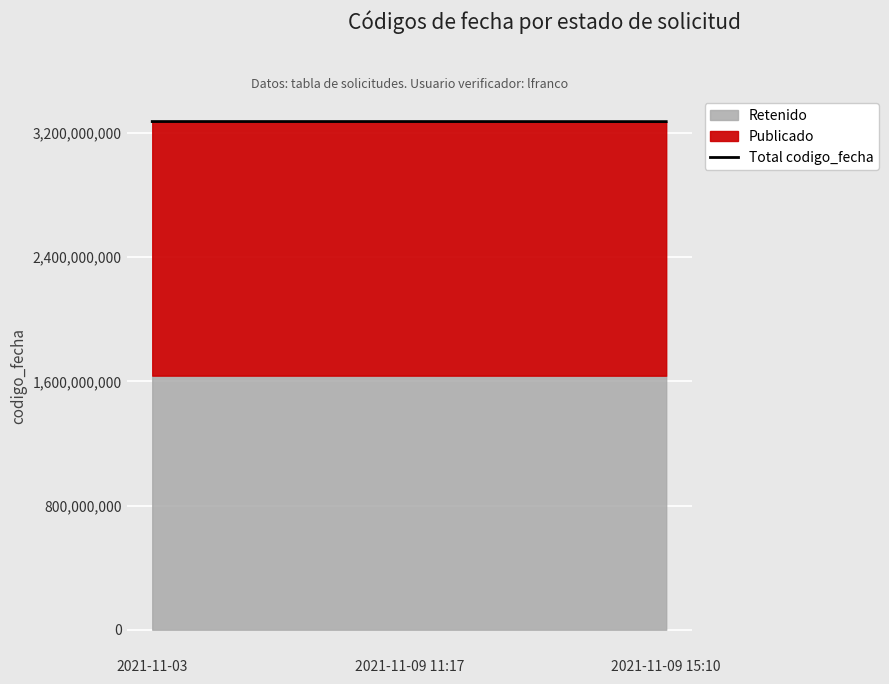

Where is the data nearest to the value 3272671420?

2021-11-09 11:17